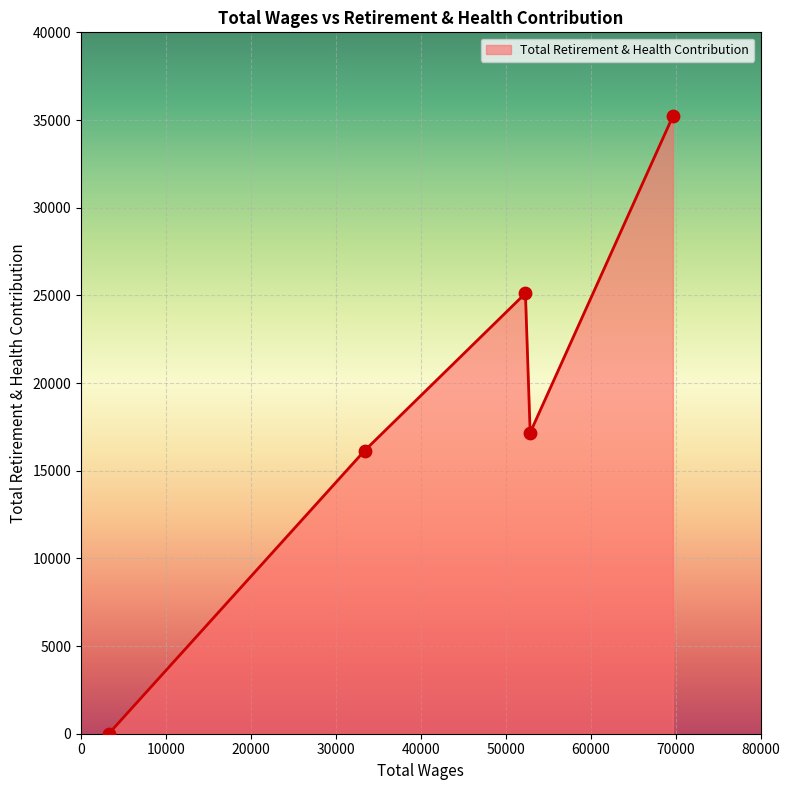

What is the sum of all values?

93638